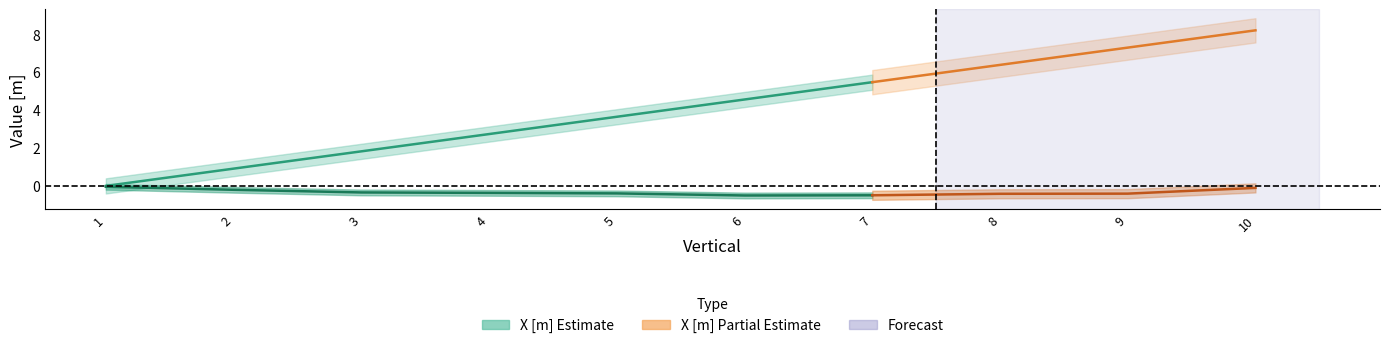

True or false: X [m] has more than 2 interior local peaks.

False